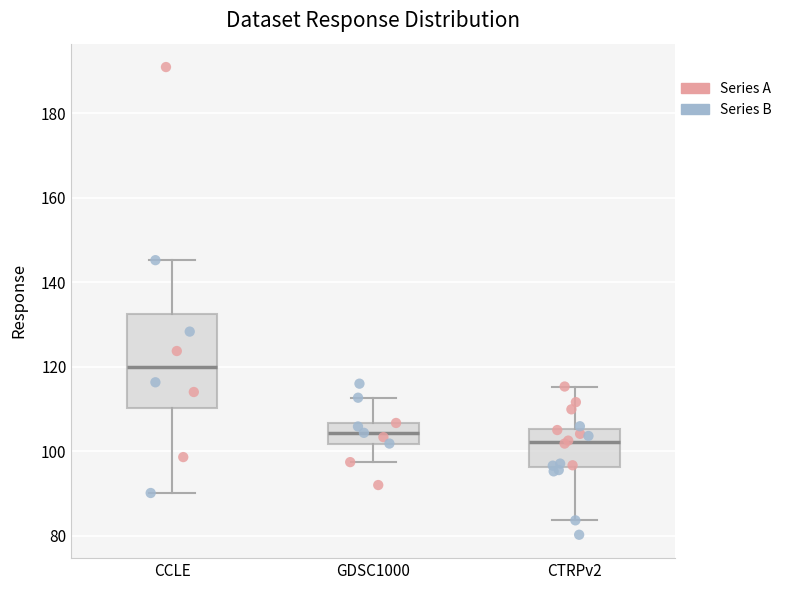

Reading left to right, read every box against the y-axis: the position of its median line, the range the box covers, and the ends of its whiskers. The values are not printed on the chart, so give them approximately, as read against the axis.

CCLE: median 120, box 110 to 132, whiskers 90 to 146
GDSC1000: median 104, box 102 to 106, whiskers 98 to 112
CTRPv2: median 102, box 96 to 106, whiskers 84 to 116